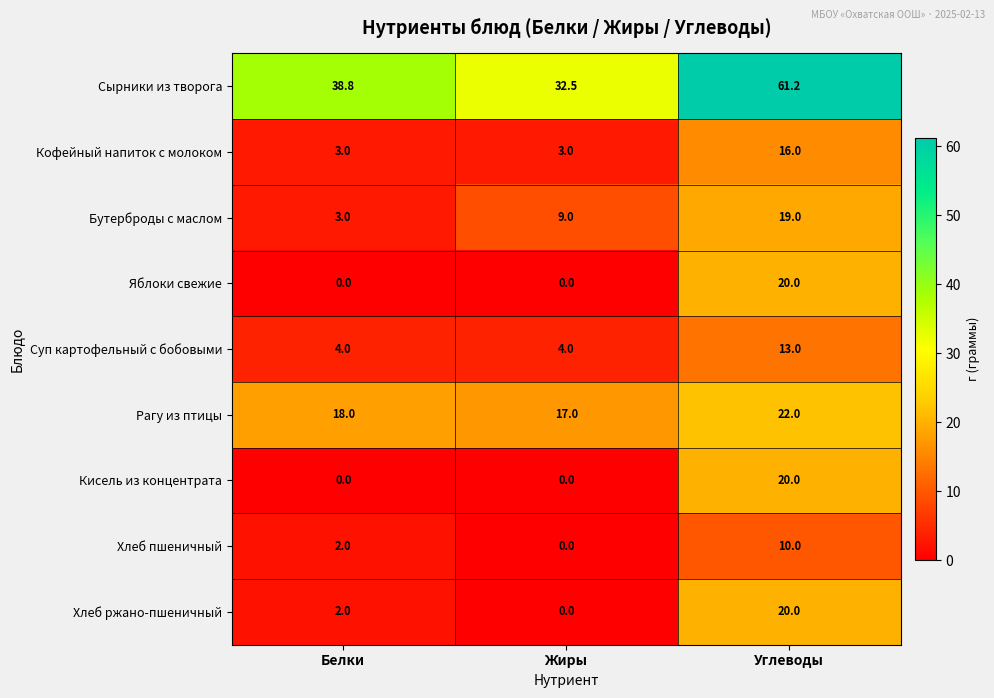

What is the maximum value for Хлеб пшеничный?

10.0